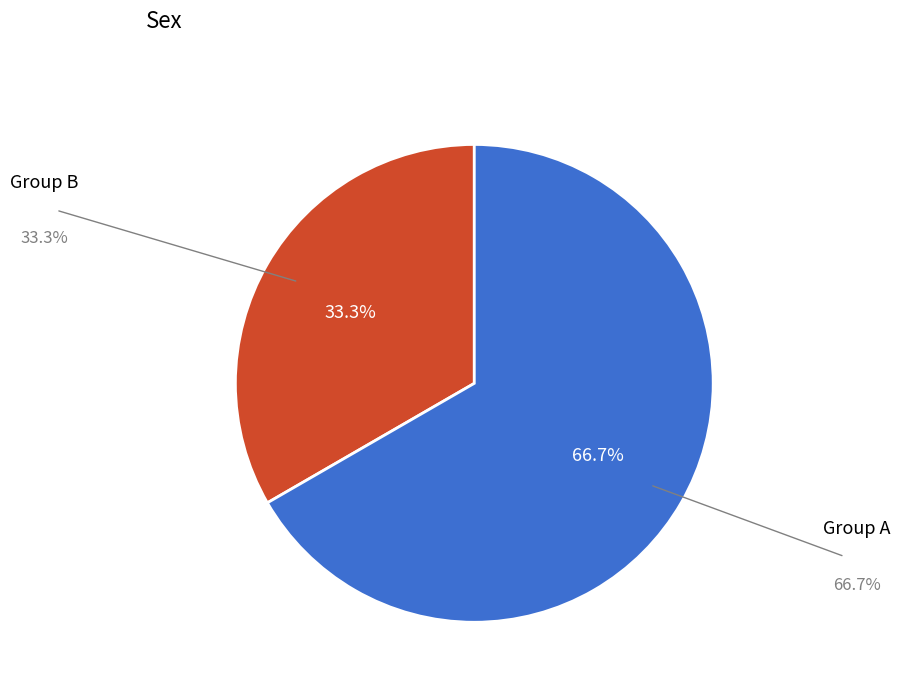

Between Group B and Group A, which is larger?

Group A